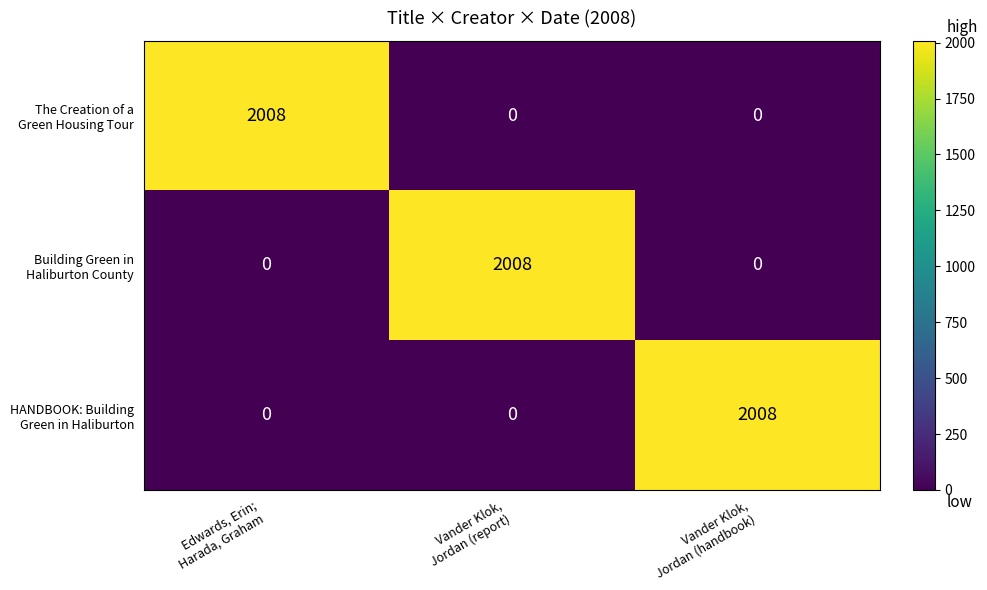

How many series are shown in this chart?

3